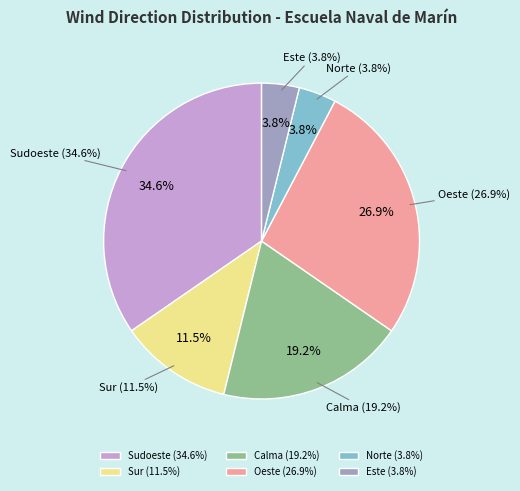

How many segments does this pie chart have?

6